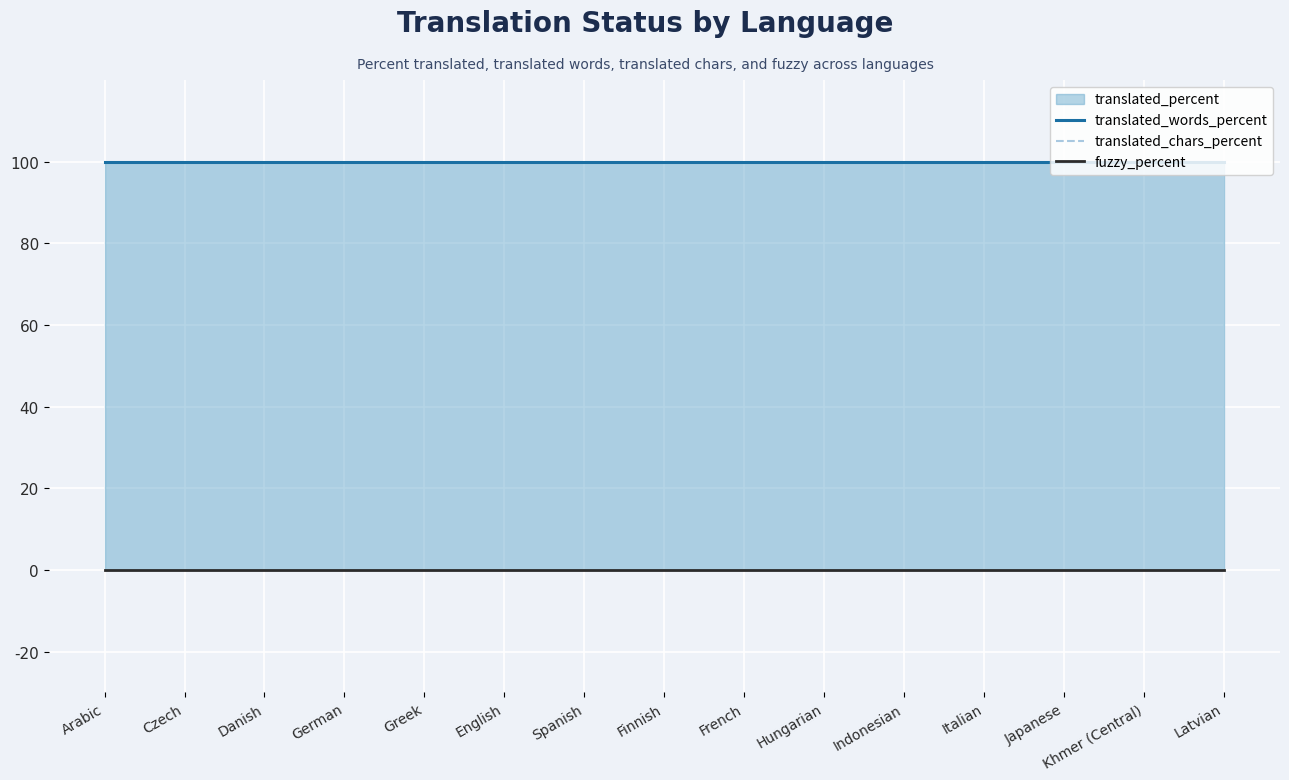

Rank the categories by fuzzy_percent value from lowest to highest.

Arabic, Czech, Danish, German, Greek, English, Spanish, Finnish, French, Hungarian, Indonesian, Italian, Japanese, Khmer (Central), Latvian